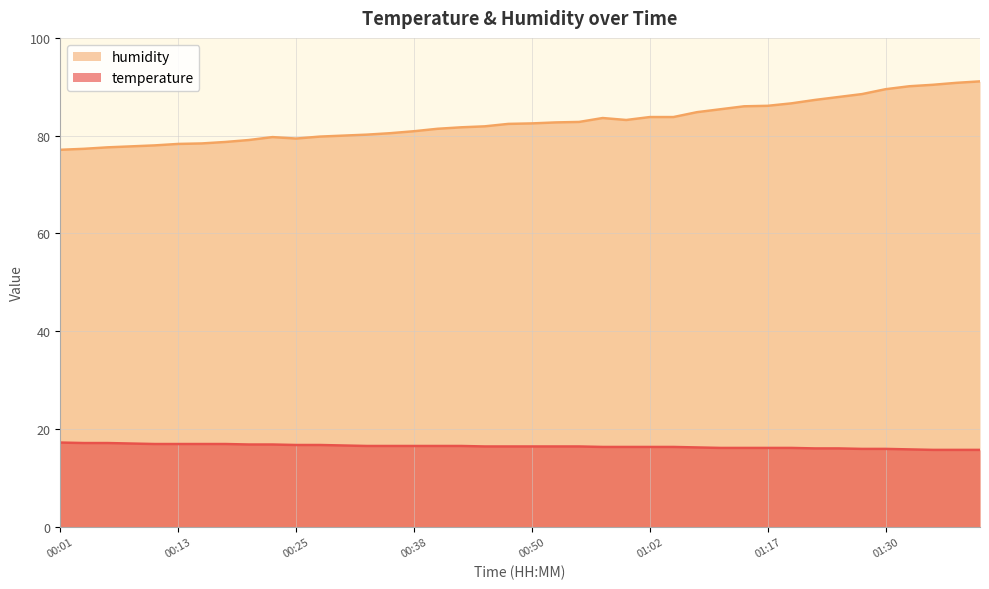

True or false: humidity and temperature cross at least once.

False